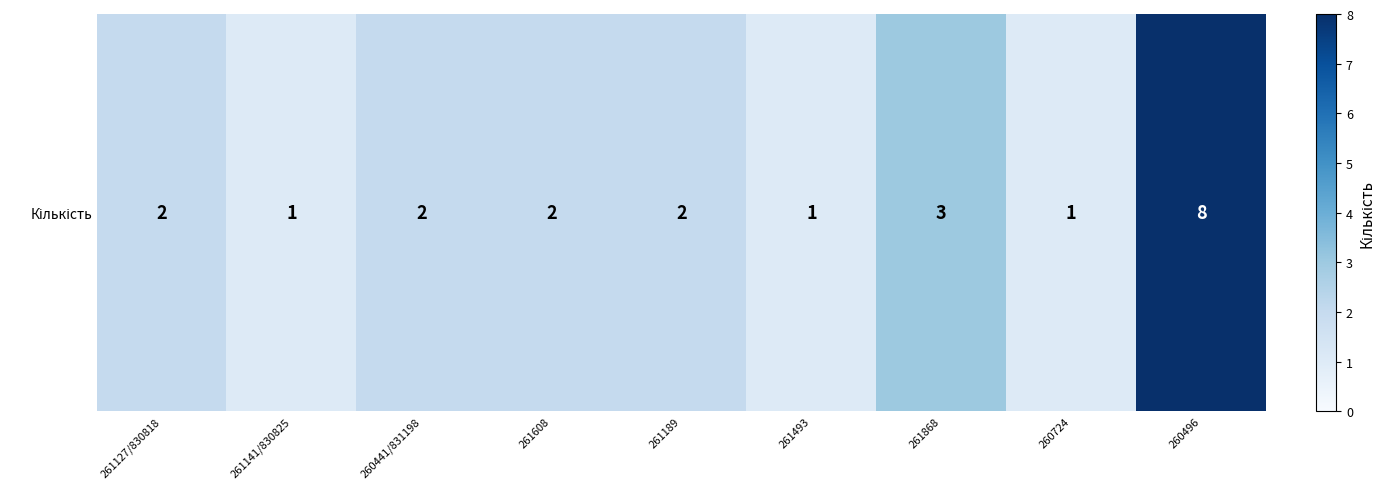

The value at 260724 is 2. True or false?

False